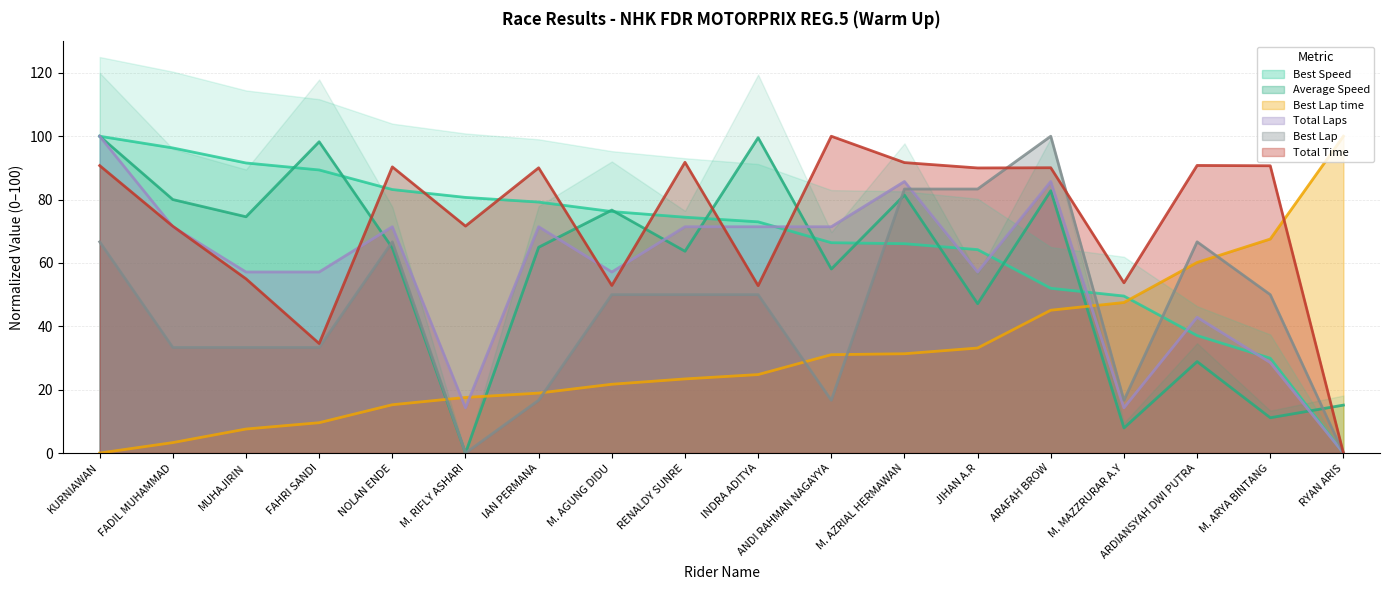

What is the sum of the Total Time values at NOLAN ENDE and JIHAN A.R?

180.3